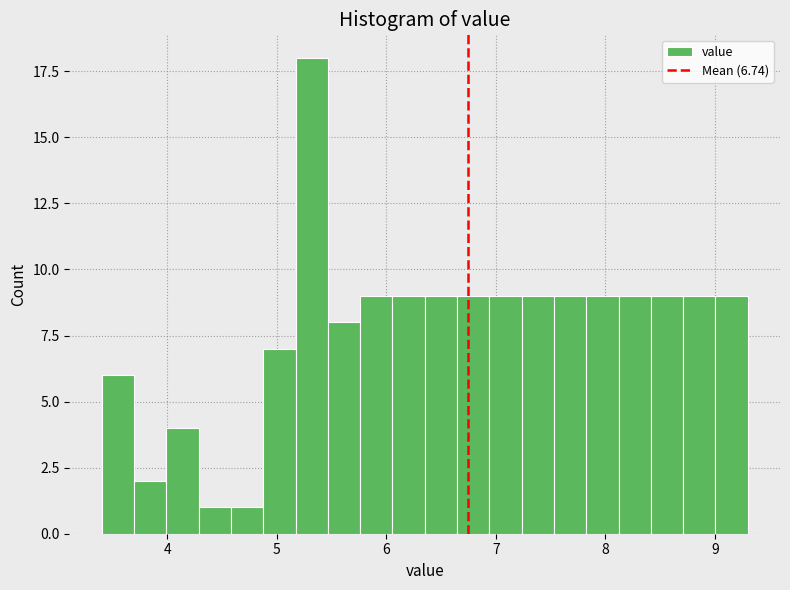

Read against the x-axis, roughly where is the centre of the tallest bar?

5.3